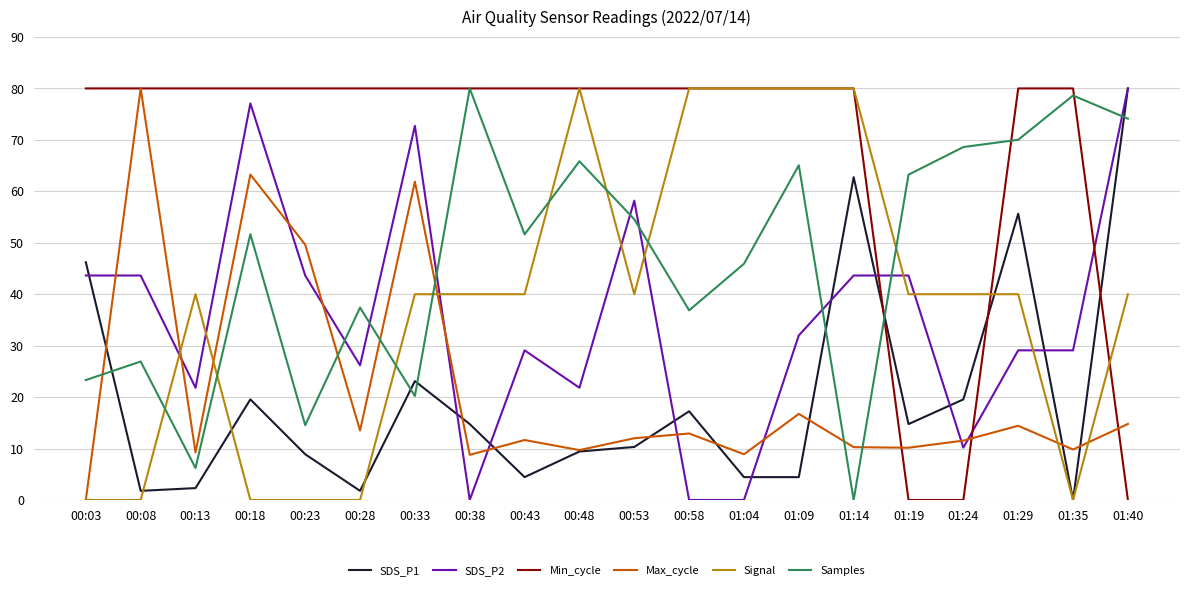

What is the maximum value for Samples?

80.0